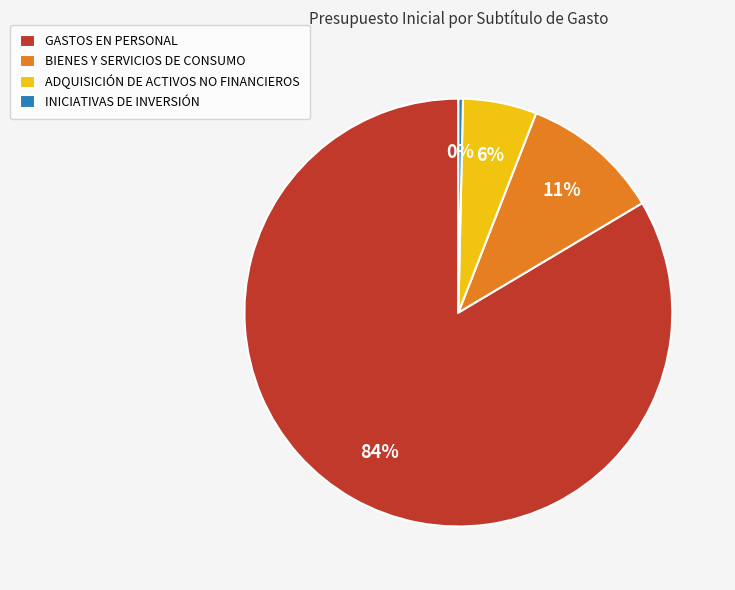

True or false: GASTOS EN PERSONAL accounts for 84% of the total.

True